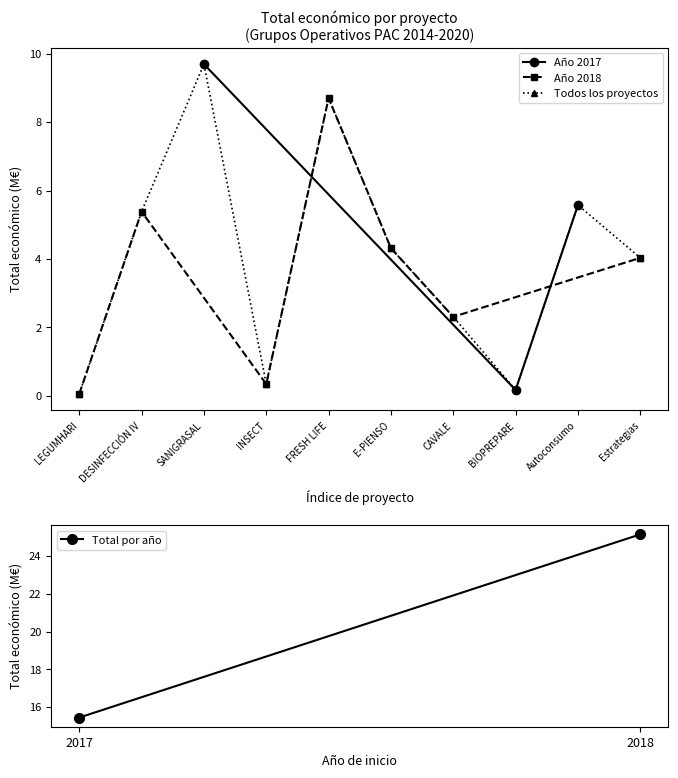

What is the difference between the maximum and minimum values?

9.6